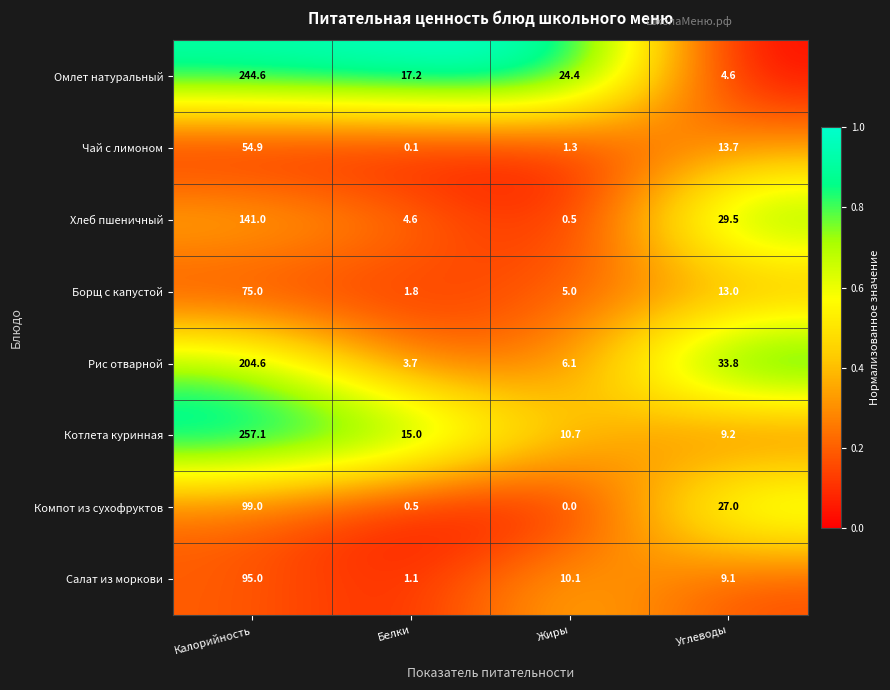

What is the total value across all series at Белки?

44.0